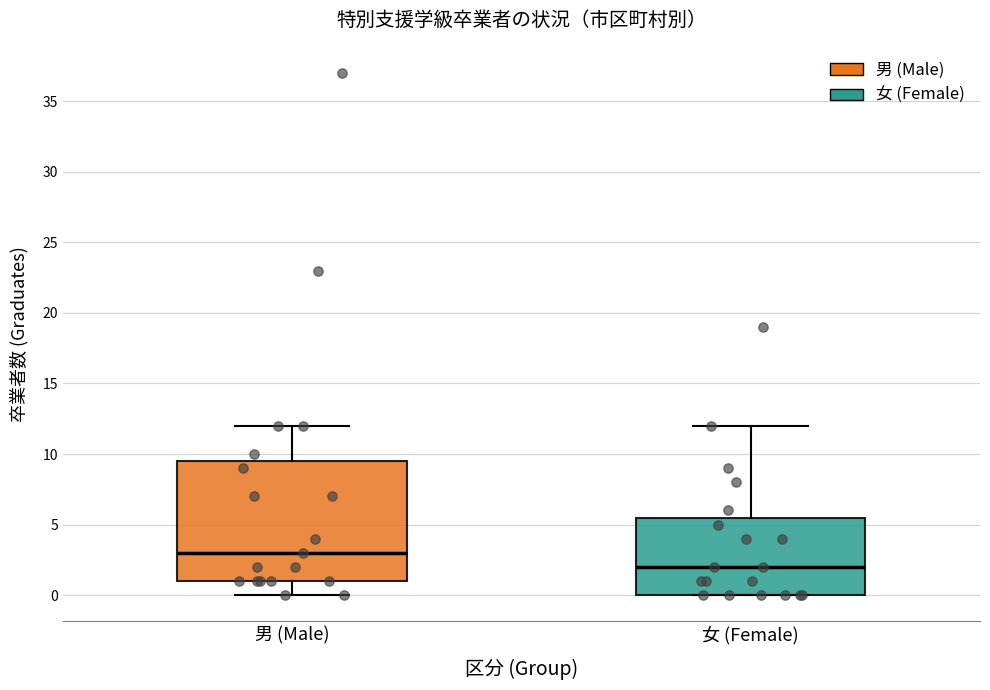

Comparing the boxes themselves (not the whiskers), which one is the tallest?

男 (Male)